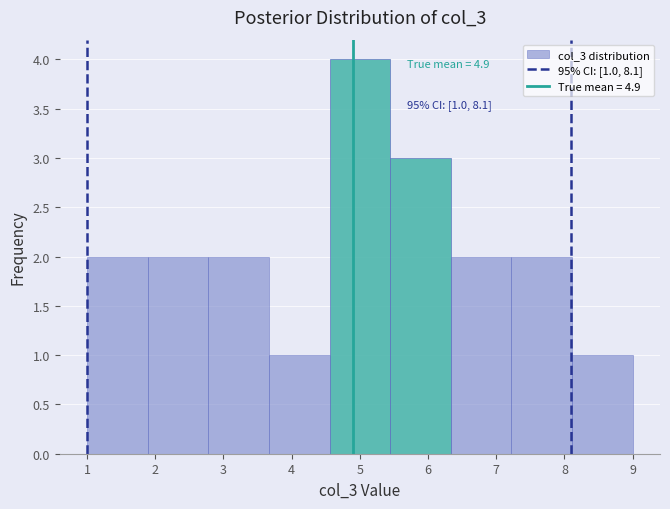

Over which range of the x-axis is the bar tallest?

4.6 to 5.4